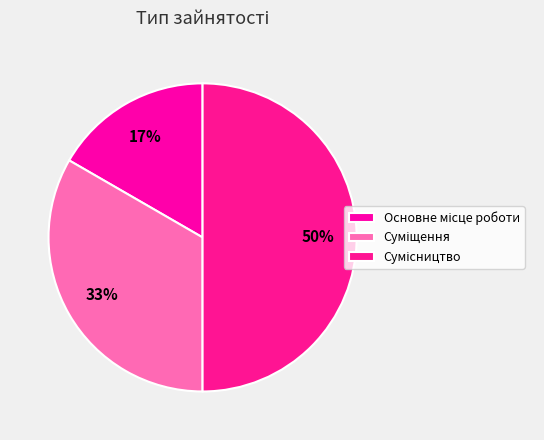

Is Суміщення the majority of the pie?

No